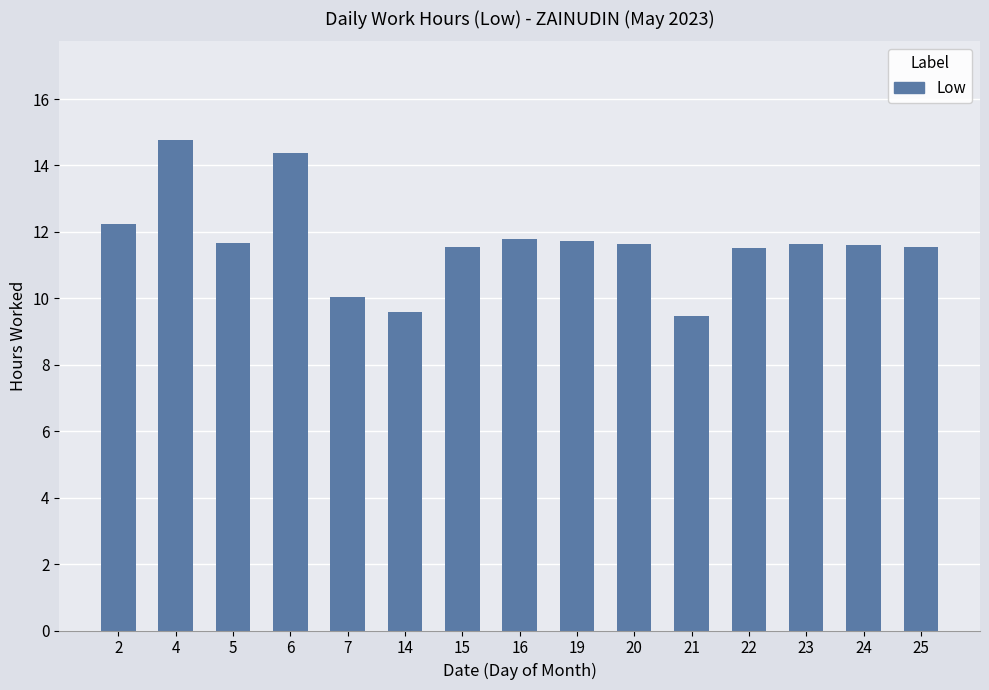

What is the greatest value displayed?

14.8